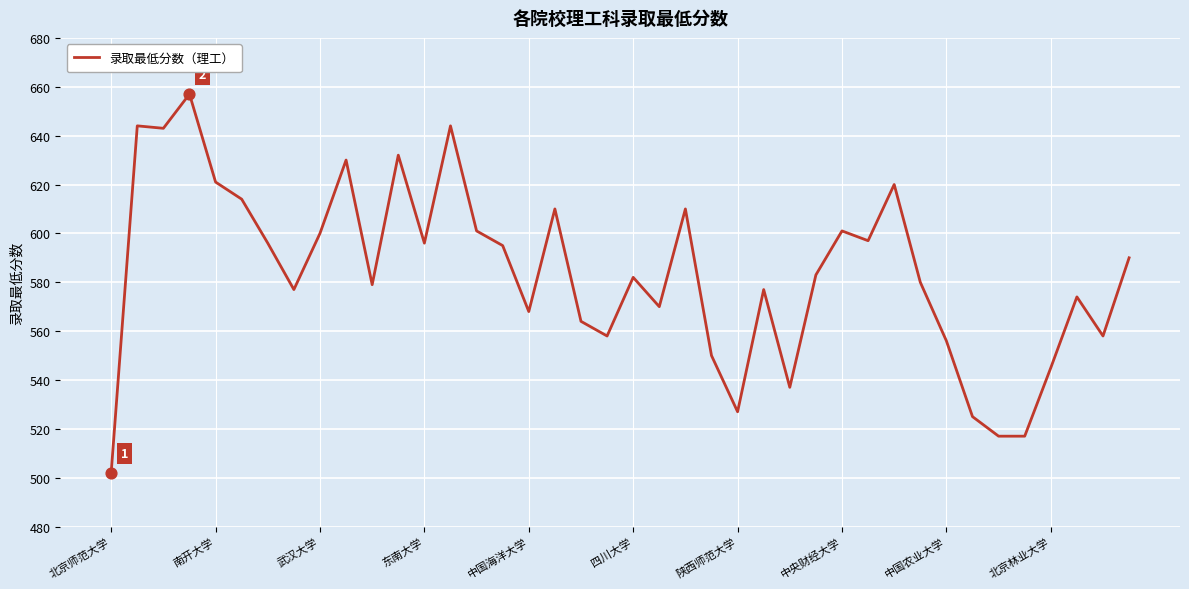

What is the difference between the maximum and minimum values?

155